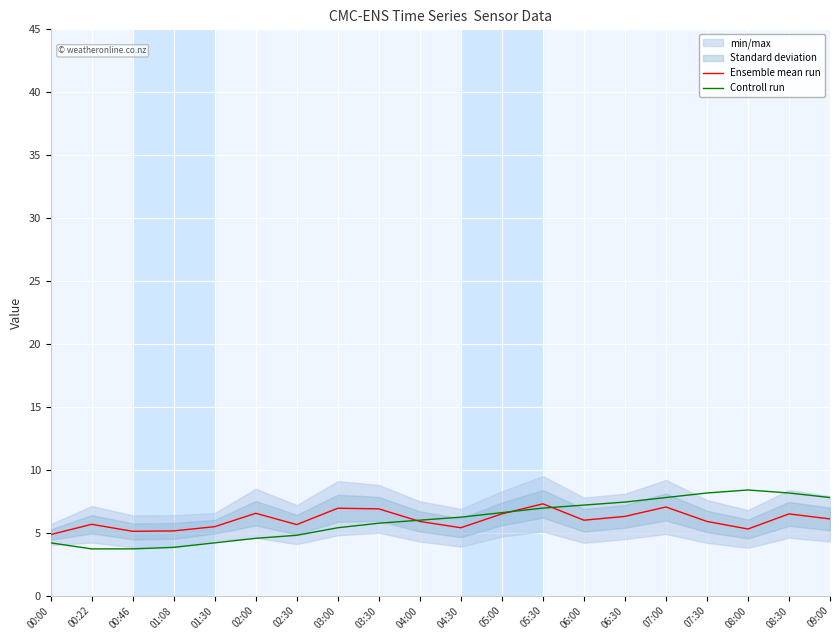

Is the value of Controll run at 01:08 greater than the value of Ensemble mean run at 02:30?

No